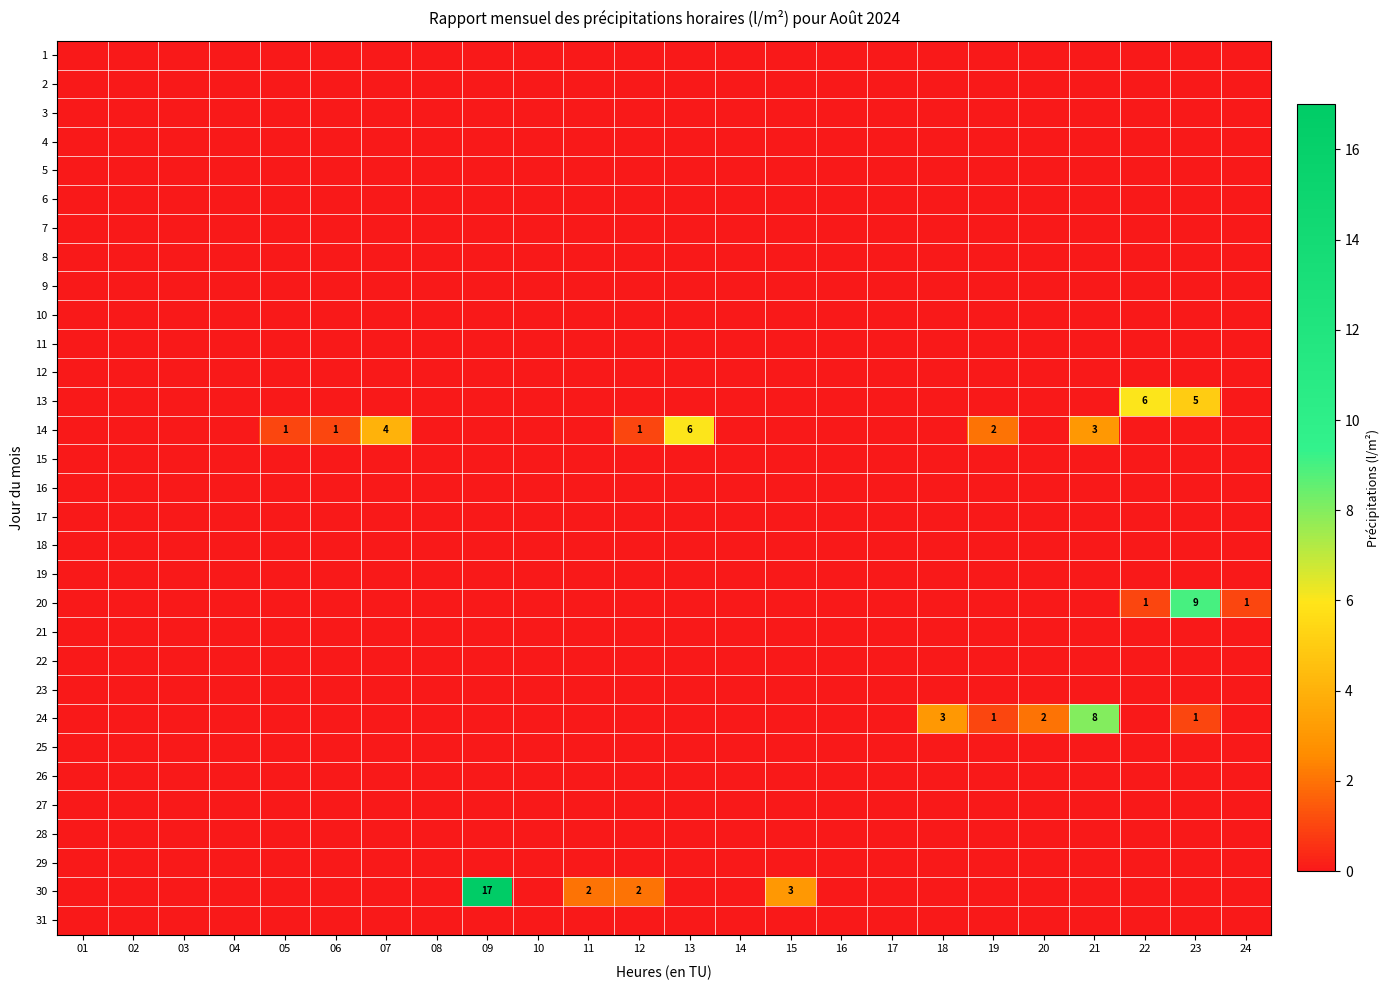

At how many categories does at least one series exceed 13?

1